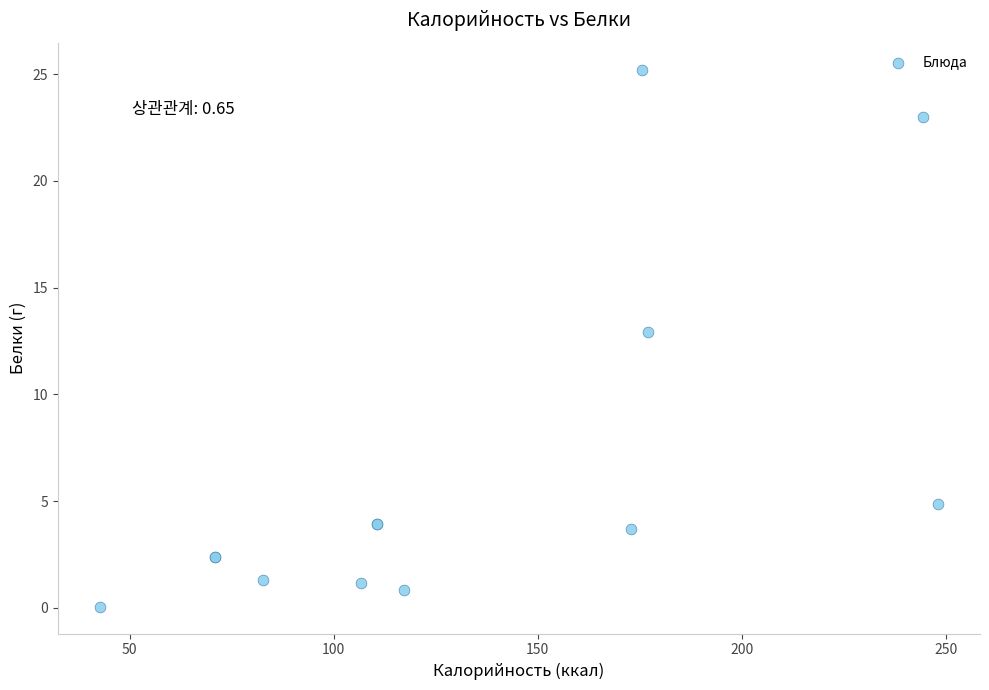

What Y value in the scatter plot is closest to 12?

12.9